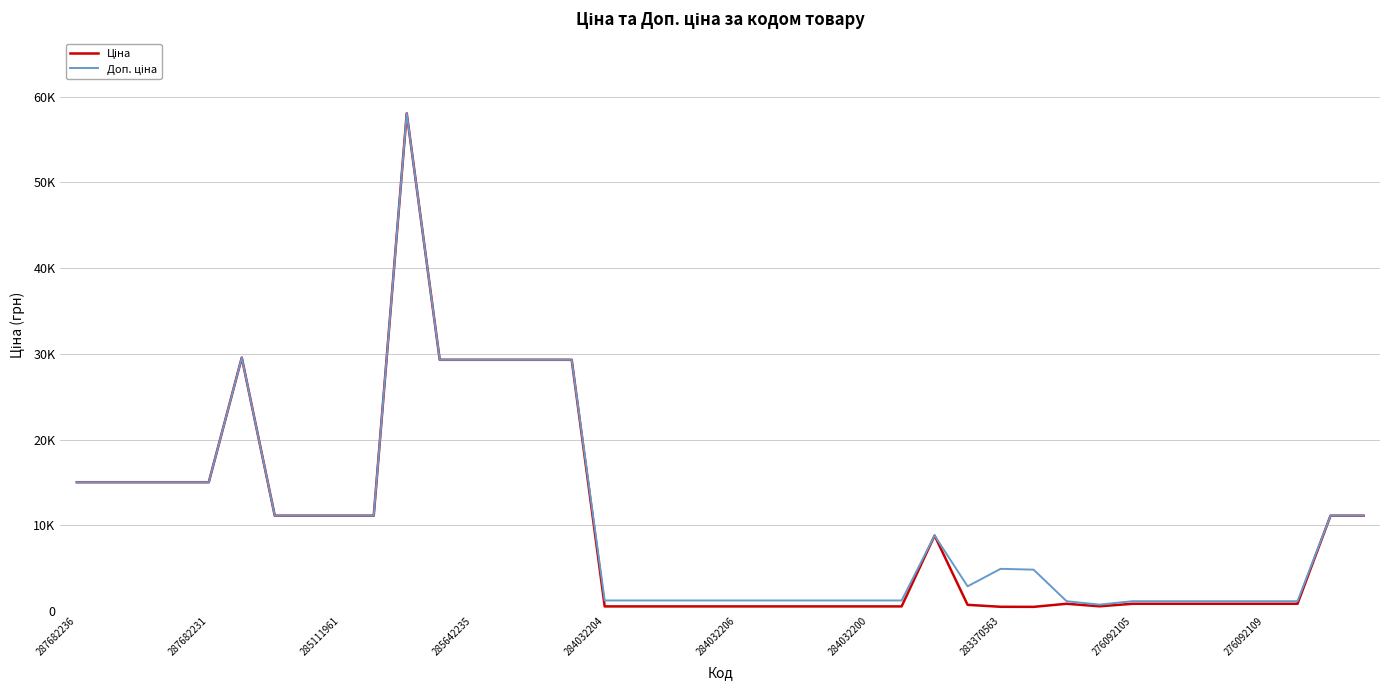

Reading left to right, extract all data points from this chart.

Ціна: 15019.2	15019.2	15019.2	15019.2	15019.2	29548.9	11113.6	11113.6	11113.6	11113.6	58037.0	29294.9	29294.9	29294.9	29294.9	29294.9	535.4	535.4	535.4	535.4	535.4	535.4	535.4	535.4	535.4	535.4	8797.6	719.6	491.7	482.1	842.8	547.8	842.8	842.8	842.8	842.8	842.8	842.8	11113.6	11113.6
Доп. ціна: 15019.2	15019.2	15019.2	15019.2	15019.2	29548.9	11113.6	11113.6	11113.6	11113.6	58037.0	29294.9	29294.9	29294.9	29294.9	29294.9	1227.2	1227.2	1227.2	1227.2	1227.2	1227.2	1227.2	1227.2	1227.2	1227.2	8797.6	2878.5	4917.4	4821.4	1142.1	742.0	1142.1	1142.1	1142.1	1142.1	1142.1	1142.1	11113.6	11113.6